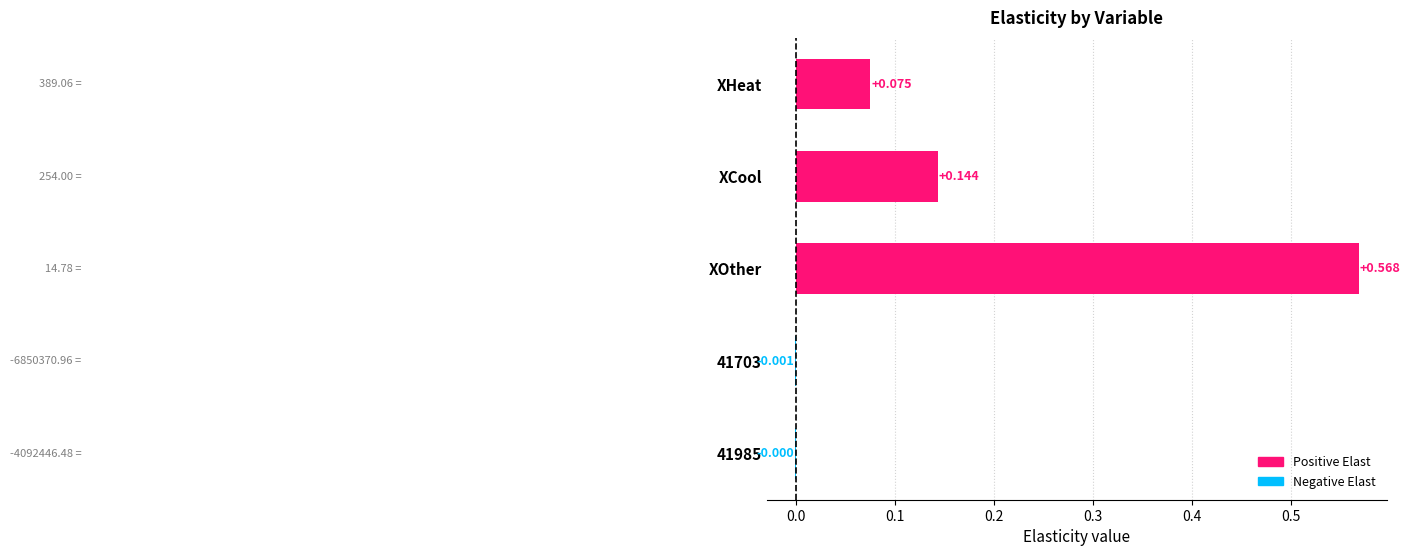

At which category does the chart reach its peak across all series?

XOther